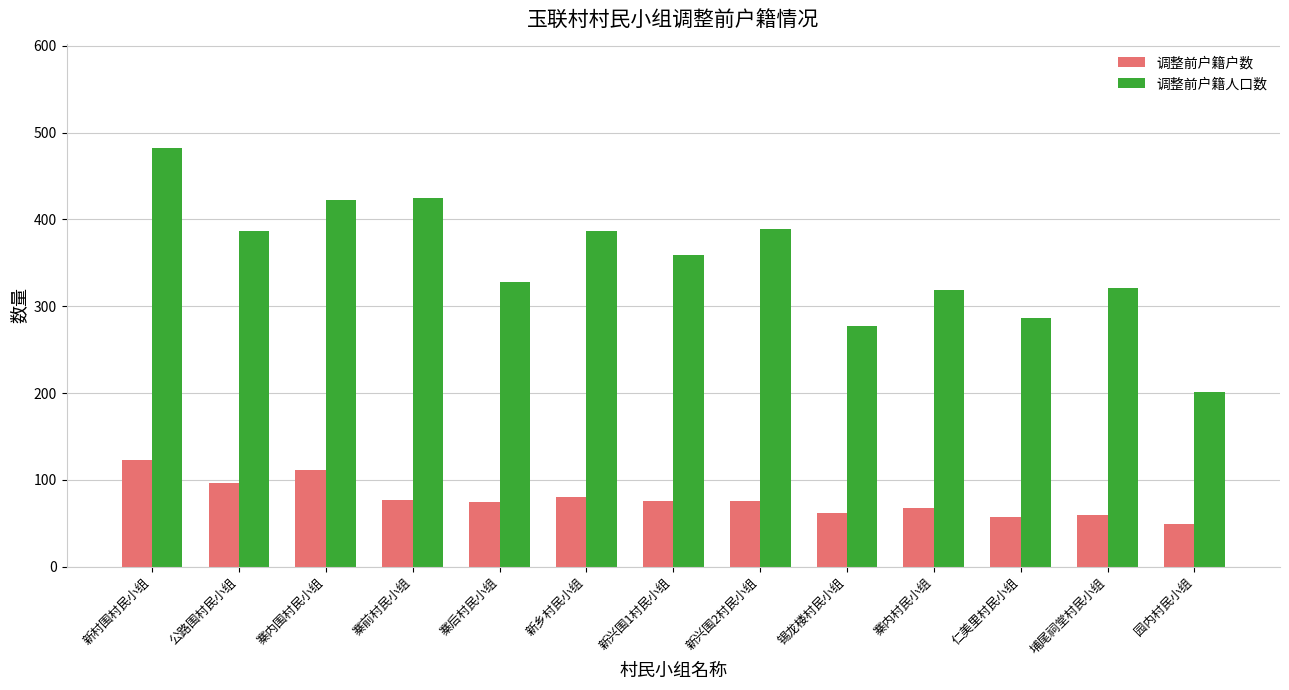

How many bars are there in total?

26